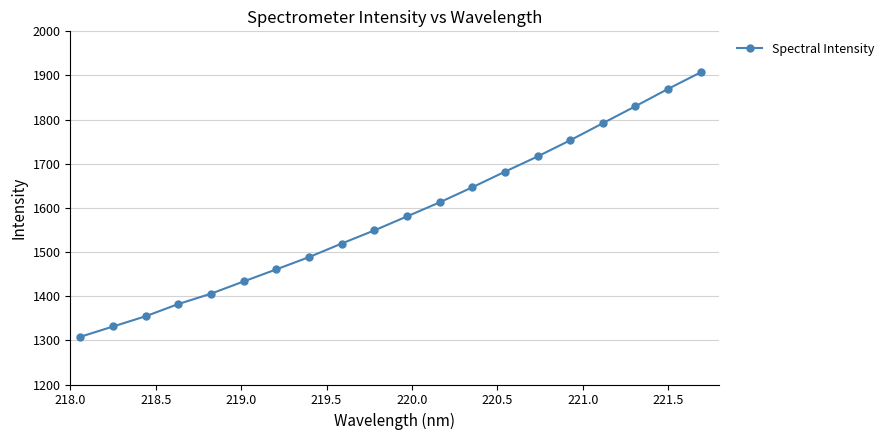

True or false: there are more than 1 points higher than both neighbors.

False